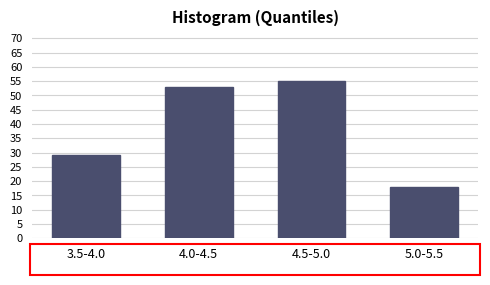

Reading left to right, transcribe all the data shown in this chart.

29	53	55	18